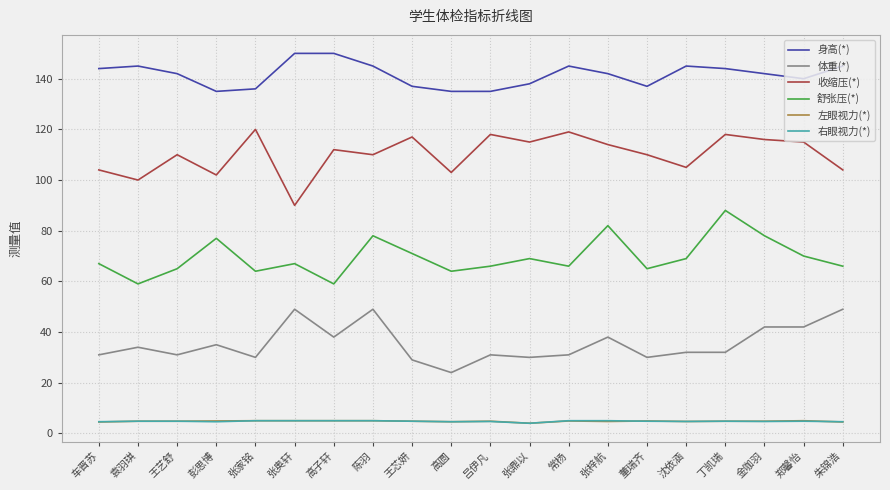

What position from the left is 朱锦浩?

20